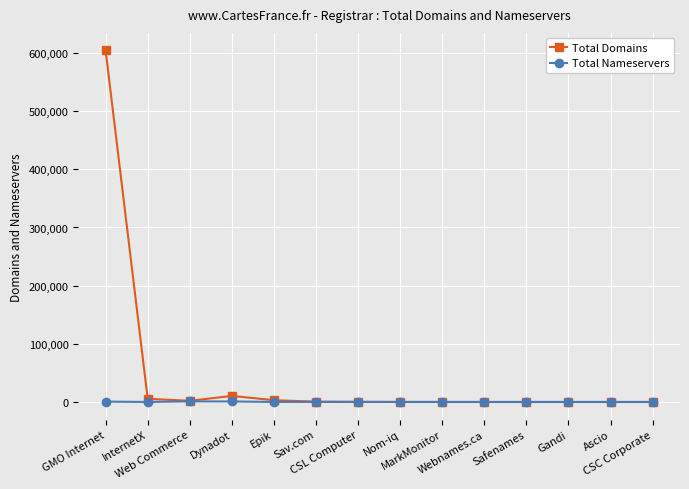

Rank the series by their maximum value, from lowest to highest.

Total Nameservers, Total Domains